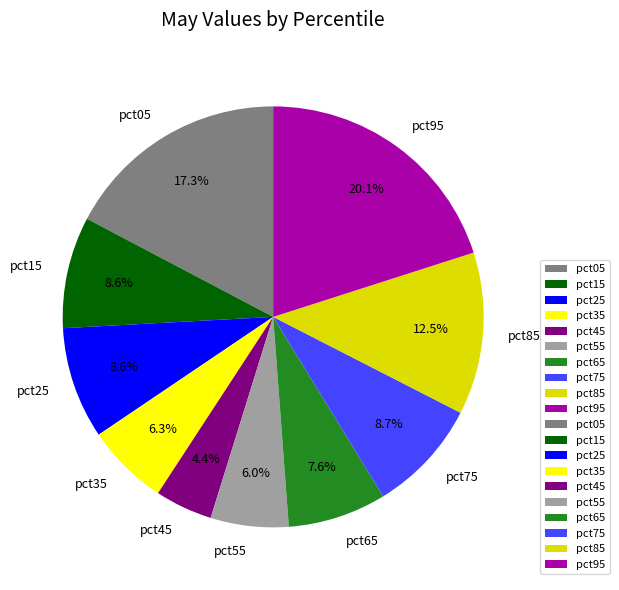

To the nearest percent, what percentage of the pie is pct65?

8%